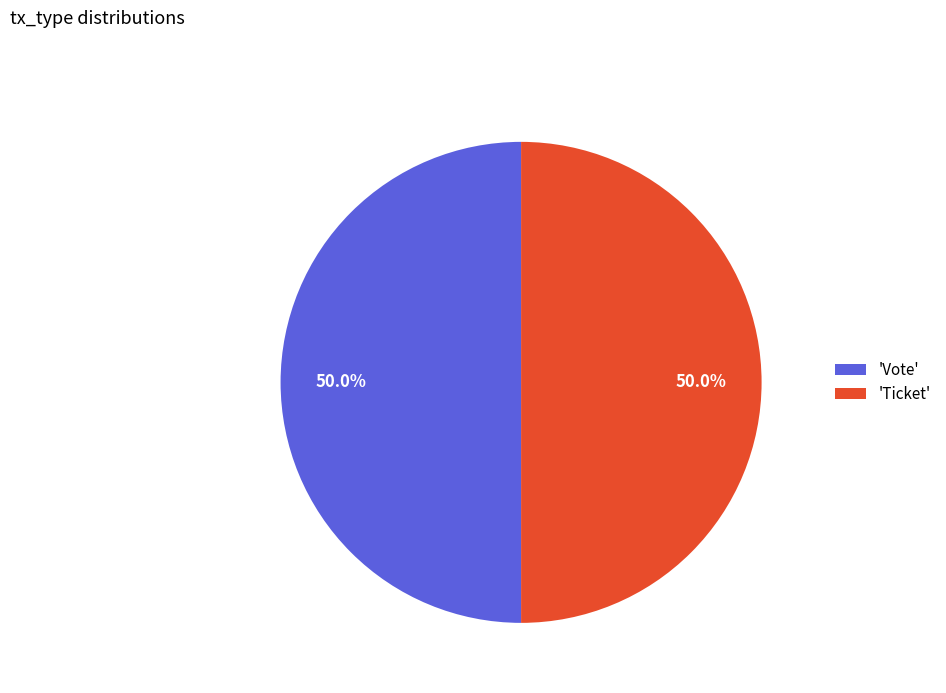

Do 'Ticket' and 'Vote' together represent more than half of the pie?

Yes